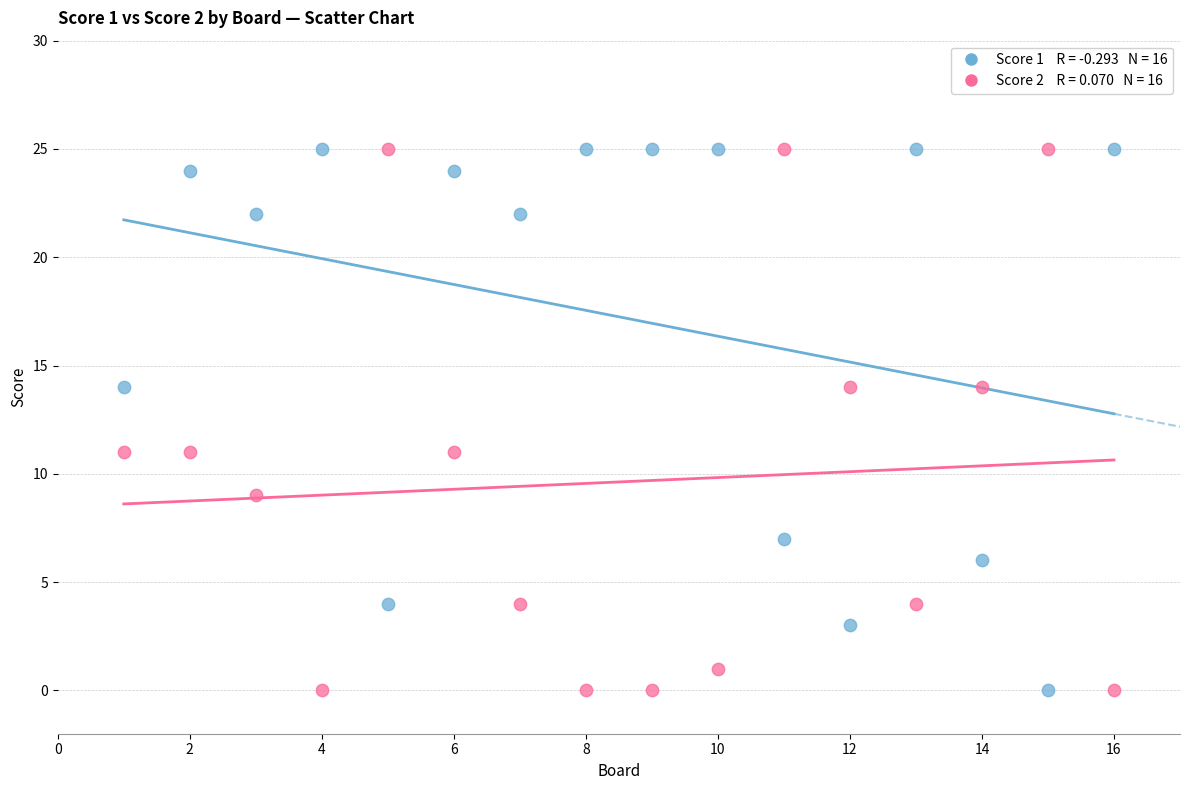

Across all data points, what is the range of X values (max minus min)?

15